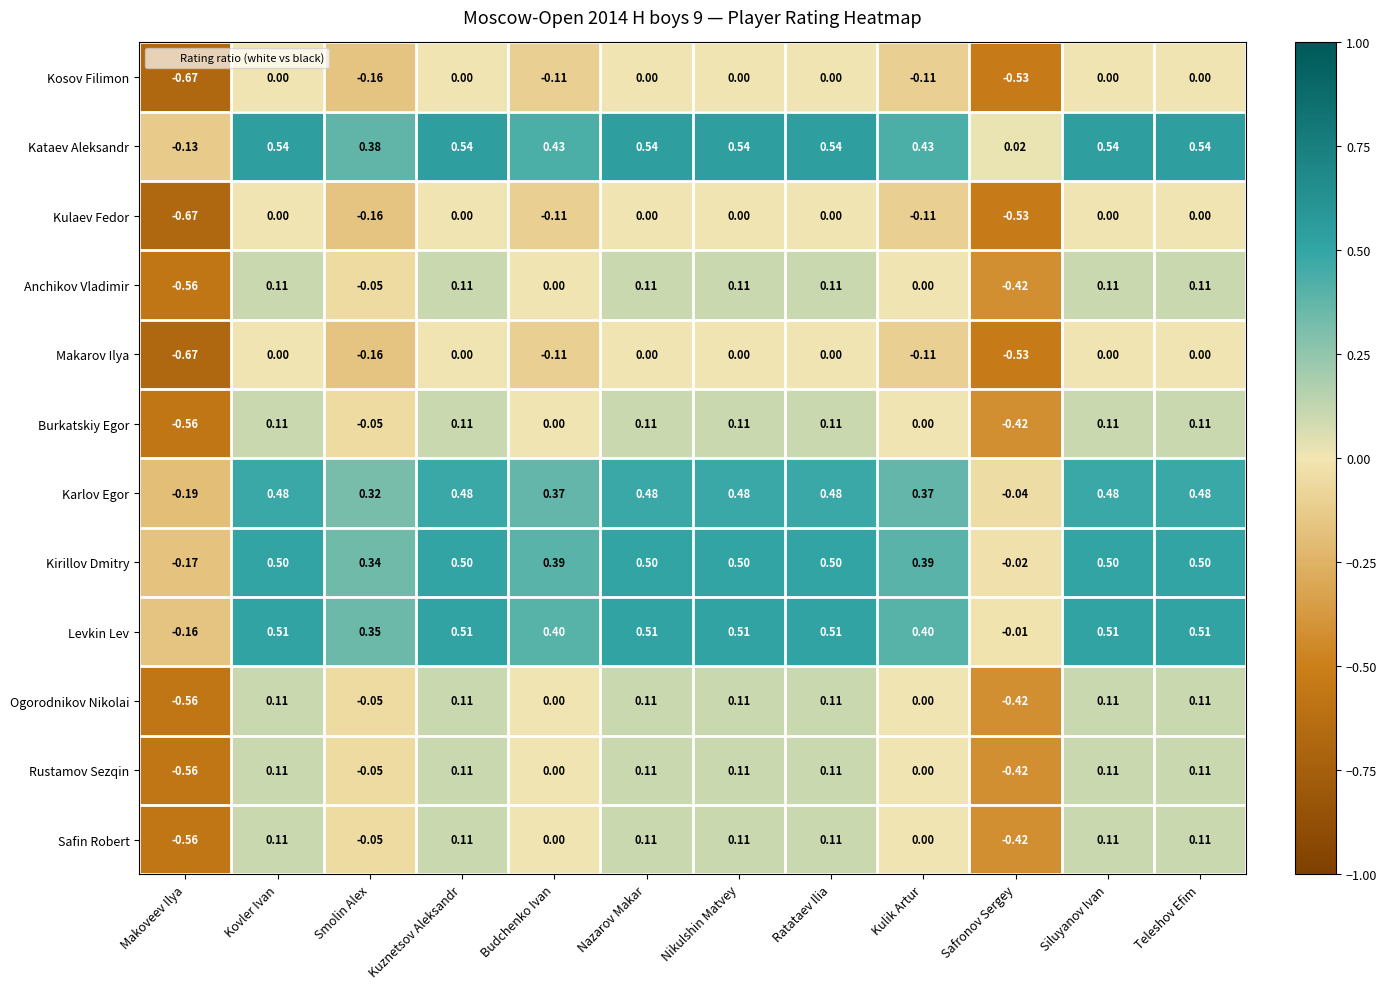

Is the value of Makarov Ilya at Kulik Artur greater than the value of Kirillov Dmitry at Kovler Ivan?

No